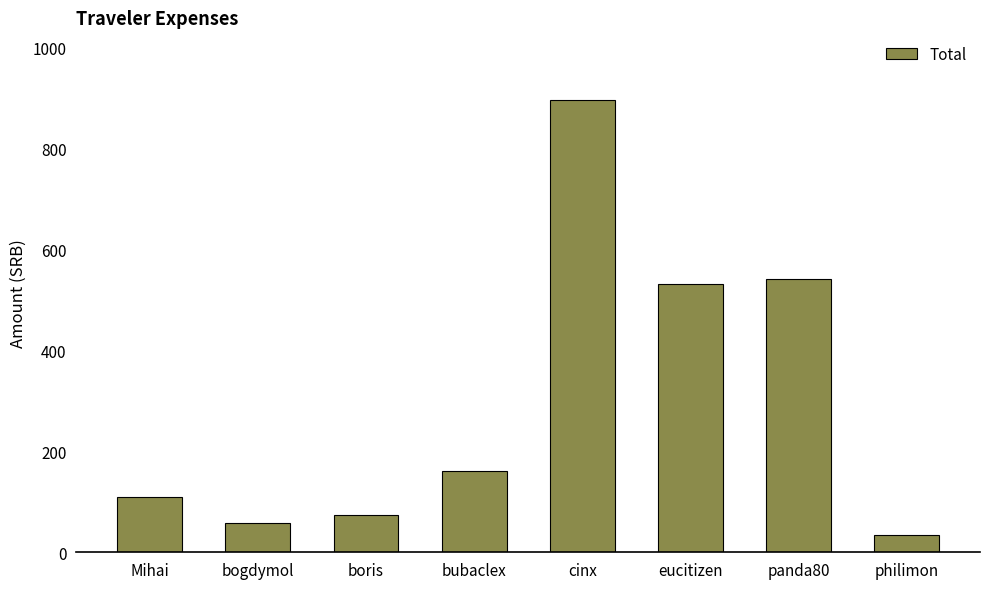

At which label is the value closest to 465?

eucitizen